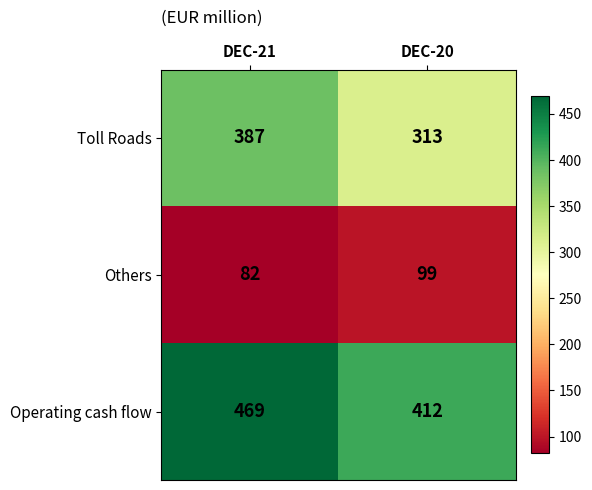

Which series has the widest spread of values?

Toll Roads